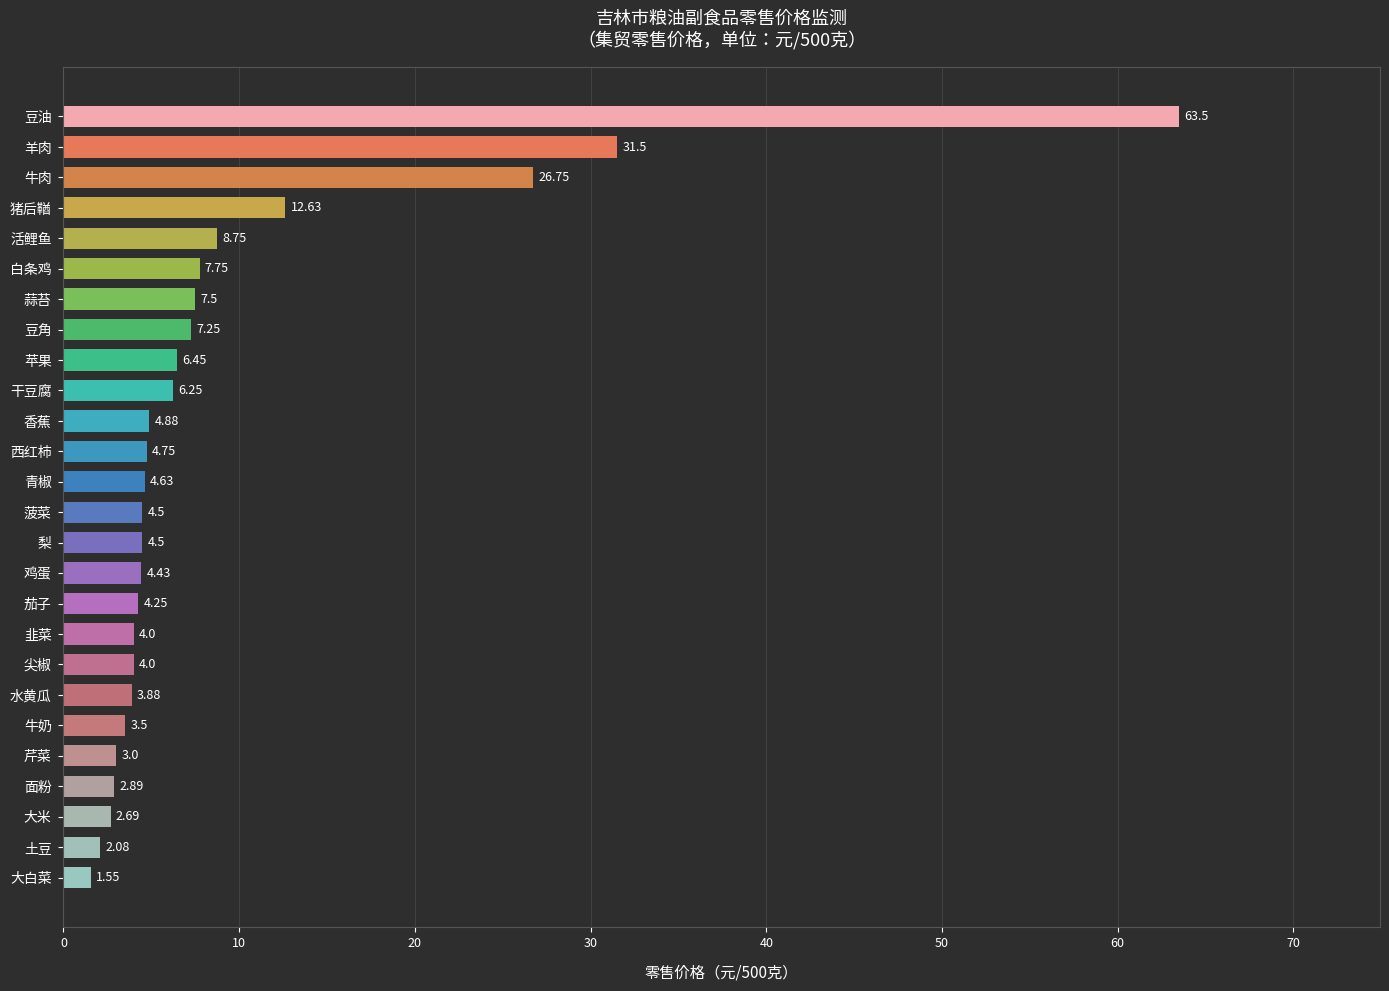

What is the difference between the second highest and second lowest values?

29.4